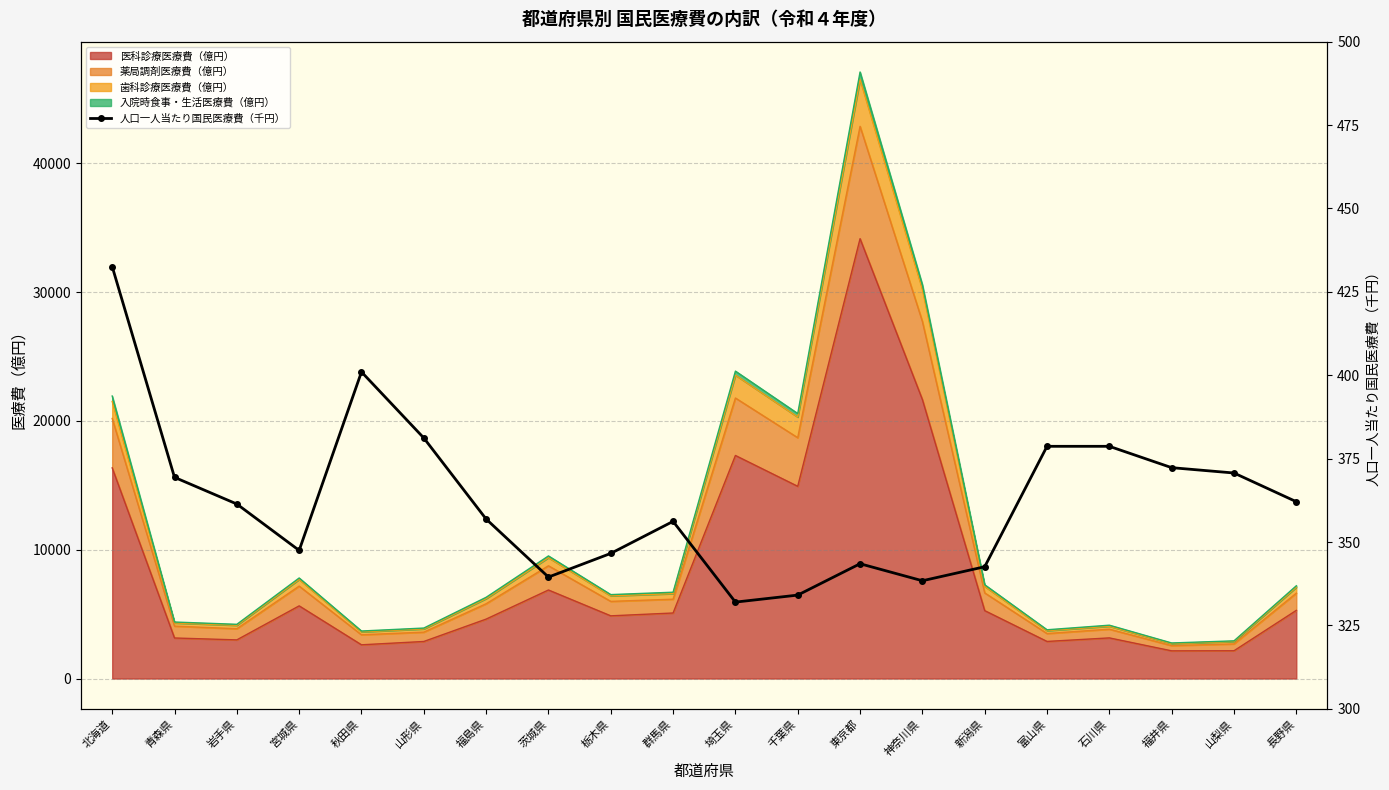

What is the change in value from 青森県 to 長野県?

-7.3